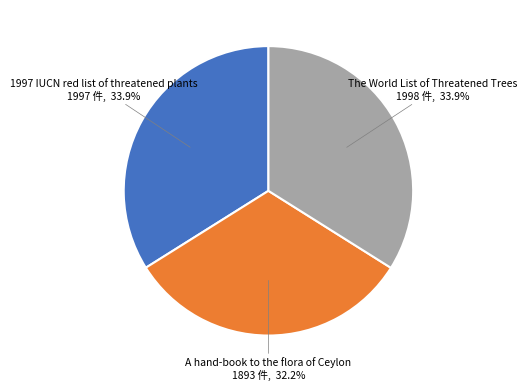

Which has a higher value, A hand-book to the flora of Ceylon or The World List of Threatened Trees?

The World List of Threatened Trees